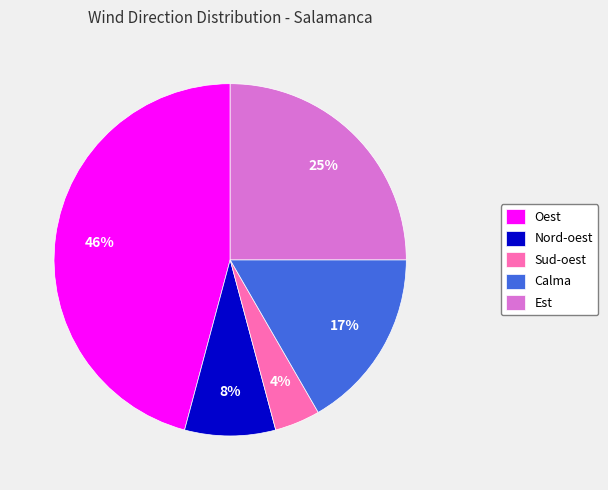

Does Est account for over 50% of the chart?

No